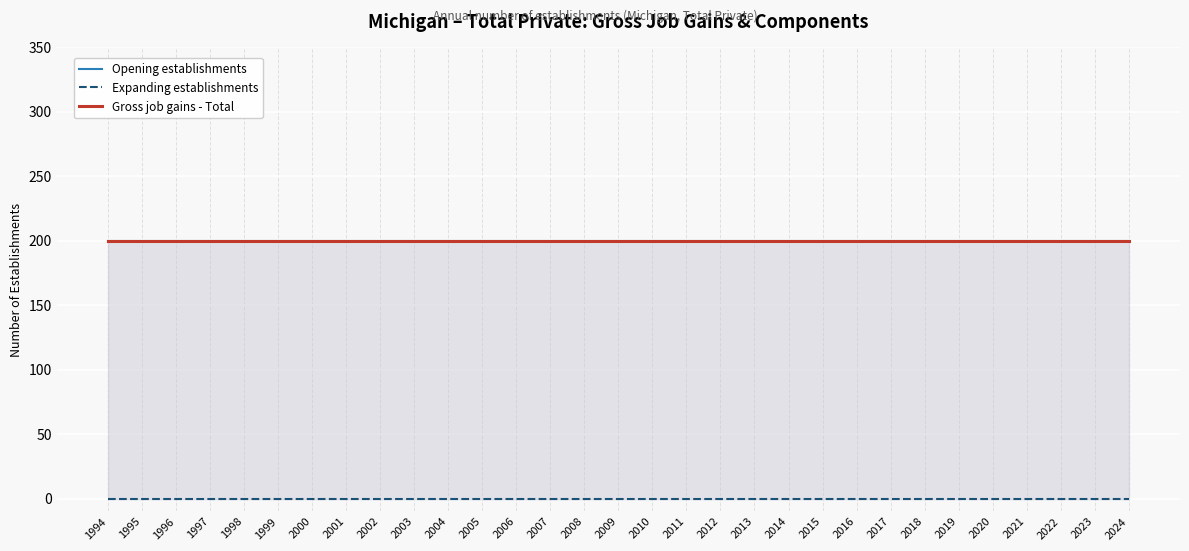

Rank the series by their maximum value, from highest to lowest.

Opening establishments, Gross job gains - Total, Expanding establishments